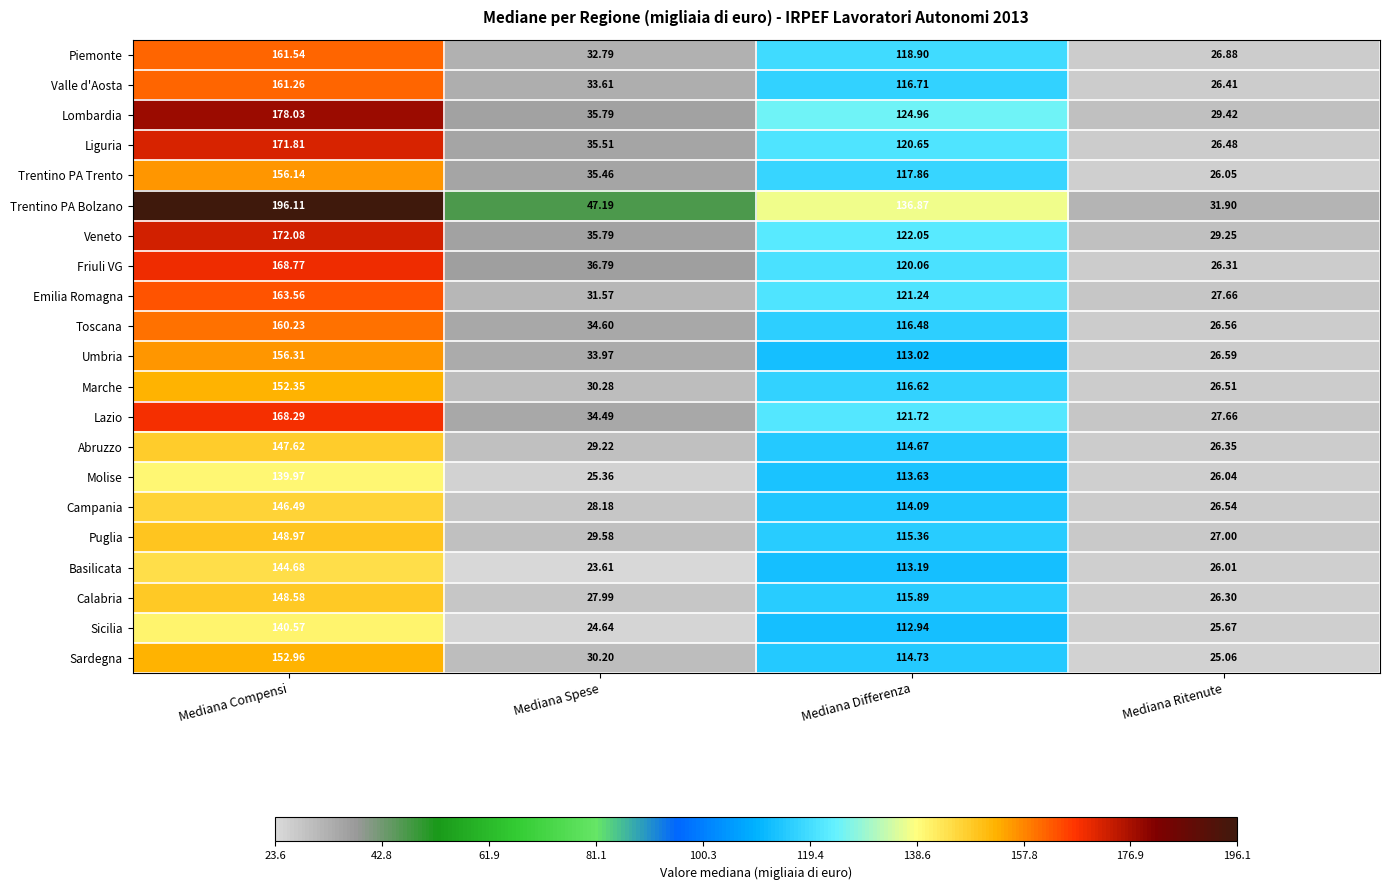

At how many categories does at least one series exceed 173?

1